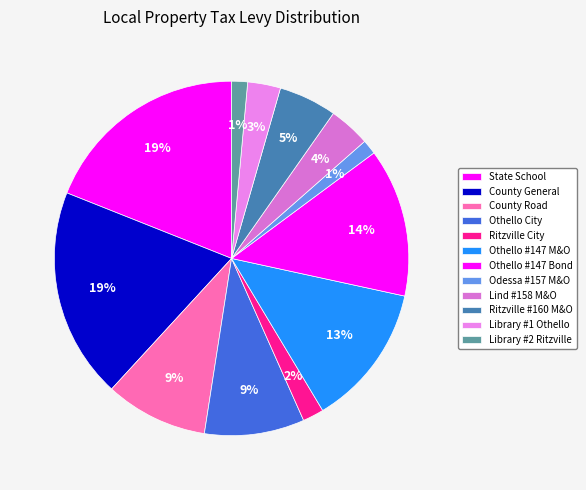

How many slices are in this pie chart?

12